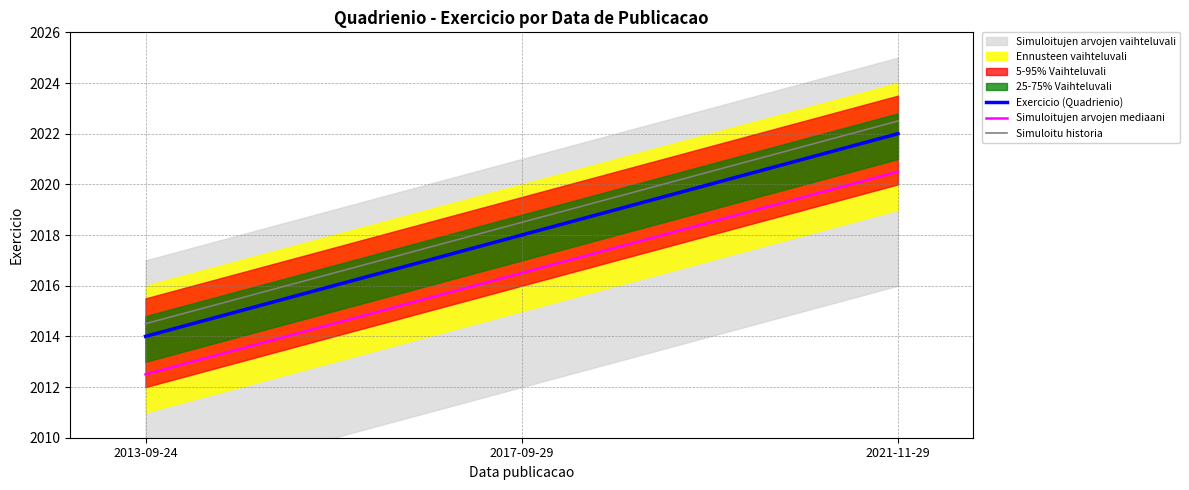

True or false: Exercicio (Quadrienio) has a value of 2022.0 at 2021-11-29.

True